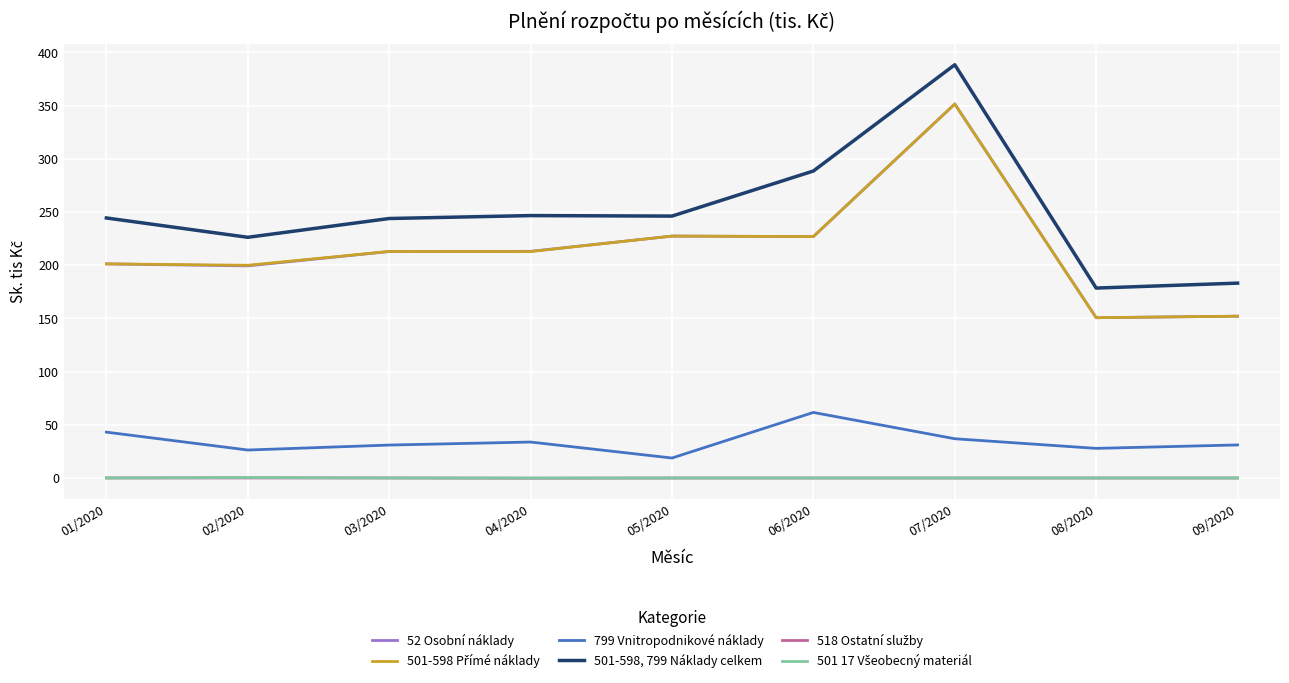

At which label is 501-598, 799 Náklady celkem closest to 283?

06/2020